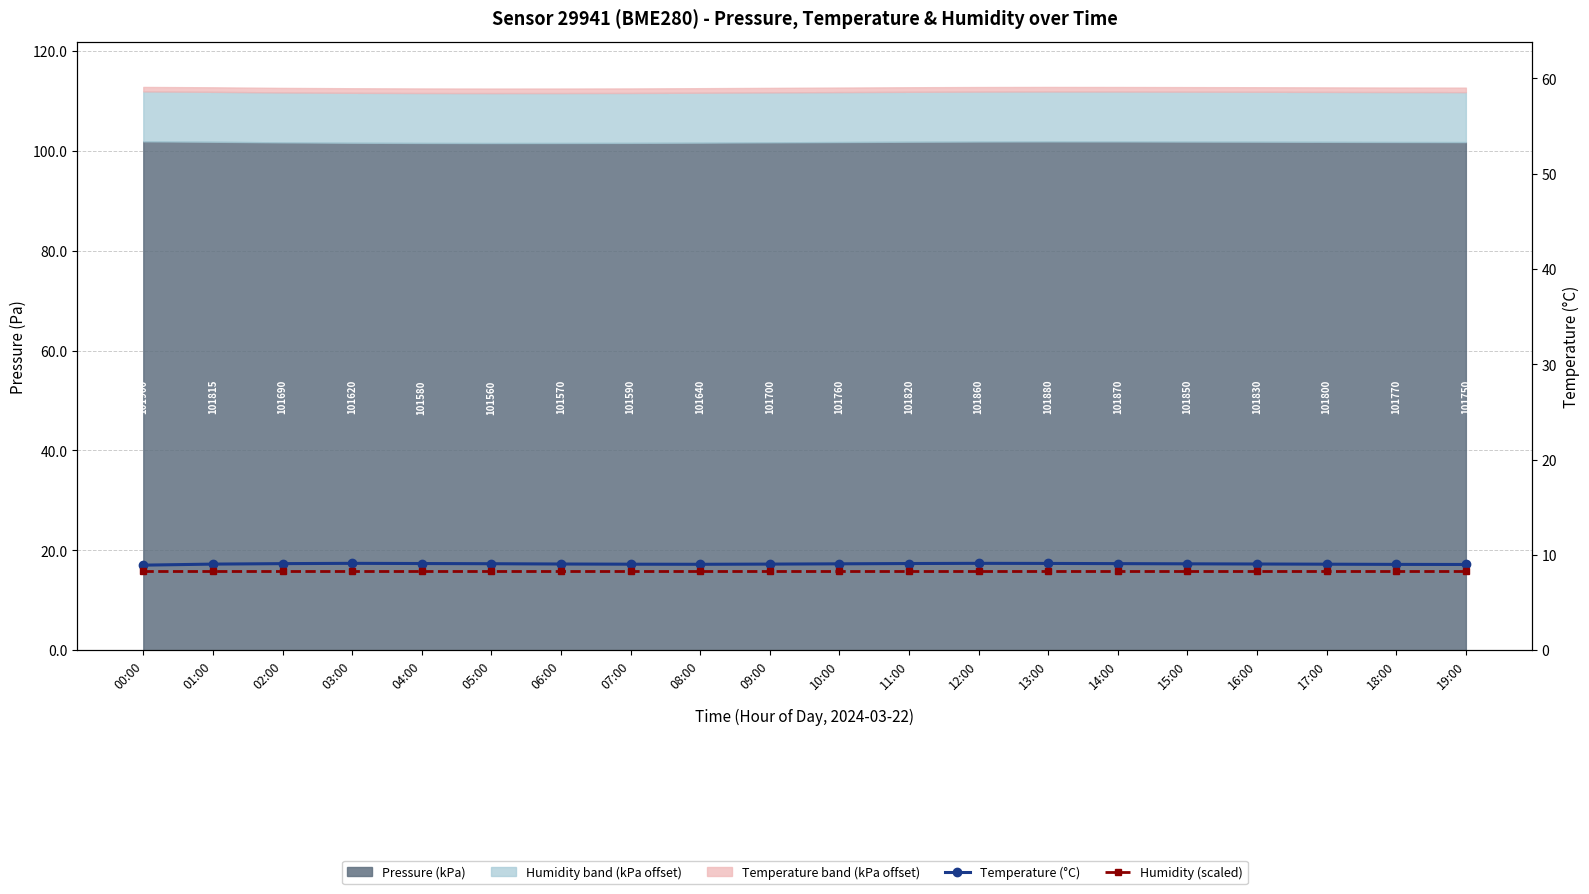

True or false: Temperature (°C) has more than 2 points higher than both neighbors.

False